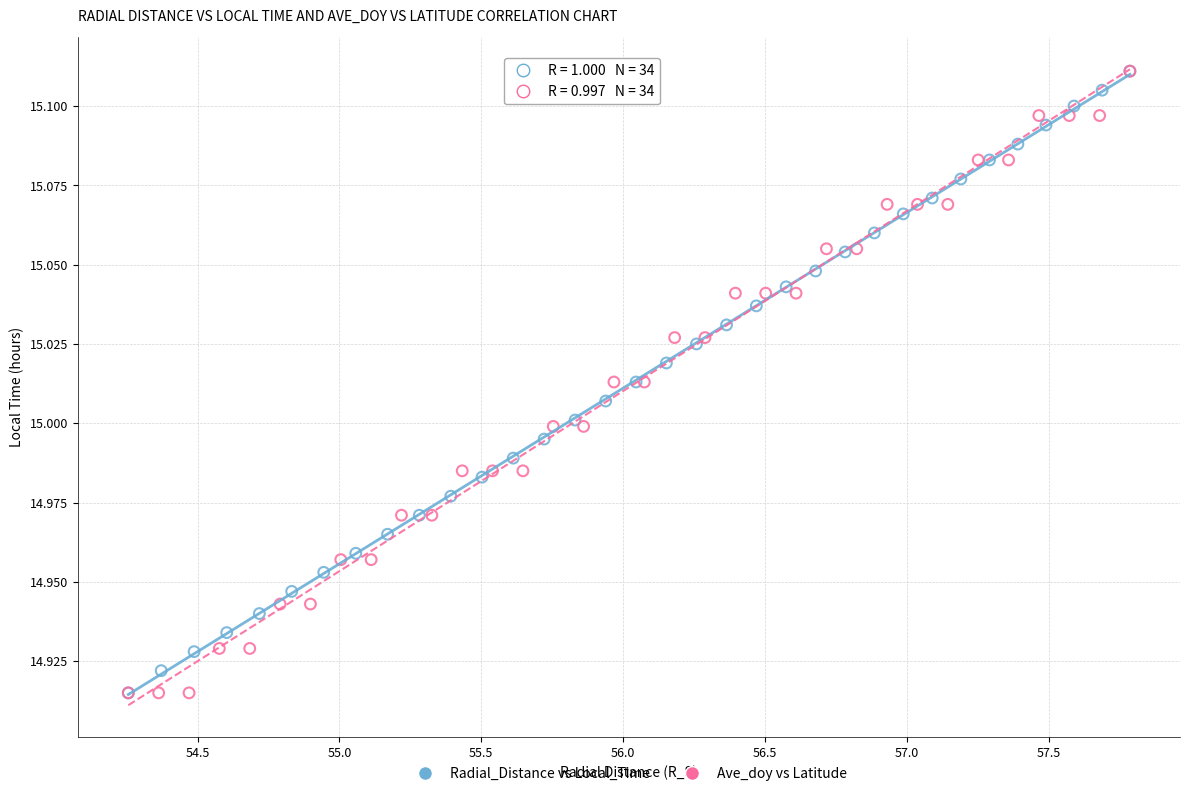

What are all the series names shown in the legend?

Radial_Distance vs Local_Time, Ave_doy vs Latitude